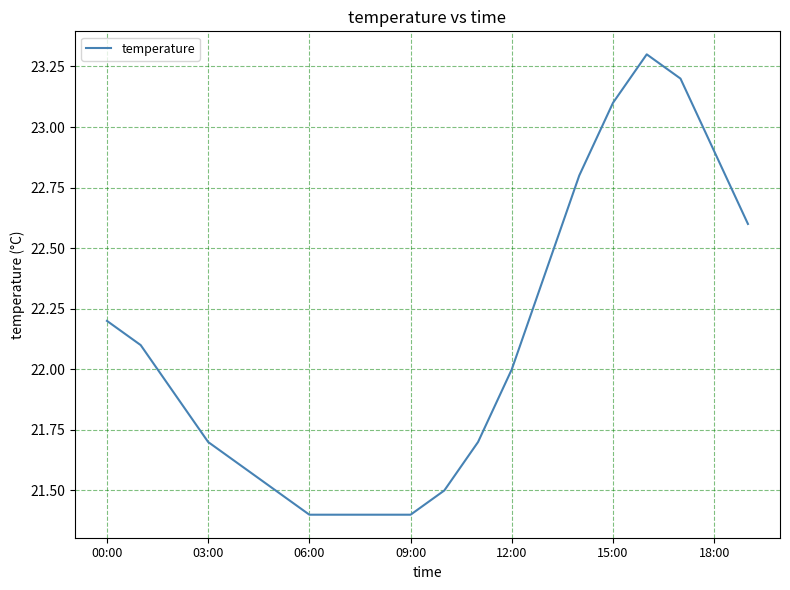

What is the maximum value shown in the chart?

23.3